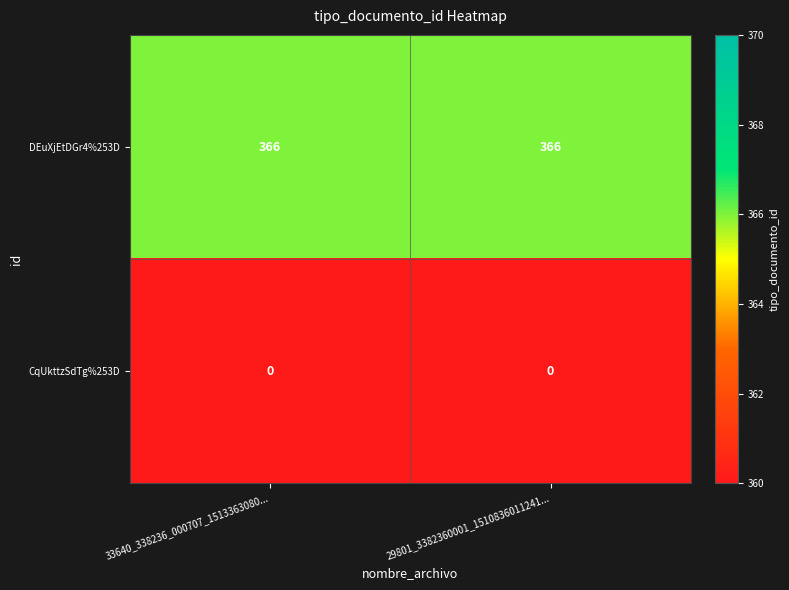

What is the approximate value of DEuXjEtDGr4%253D at 33640_338236_000707_1513363080...?

366